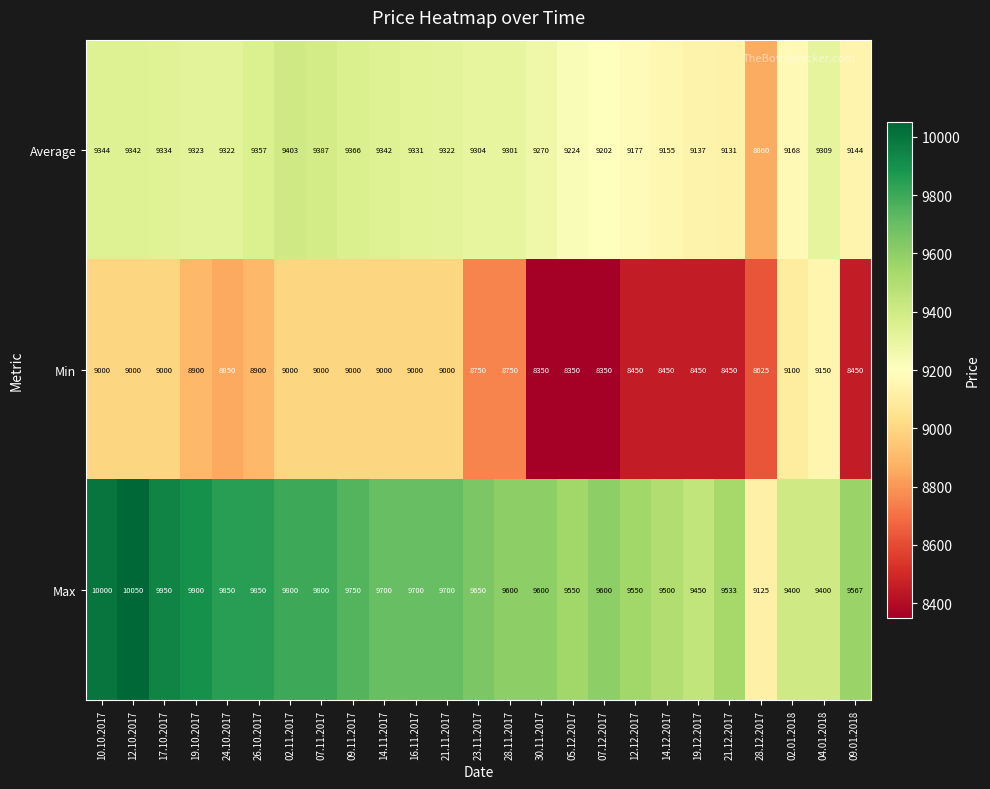

At how many categories does at least one series exceed 9023?

25